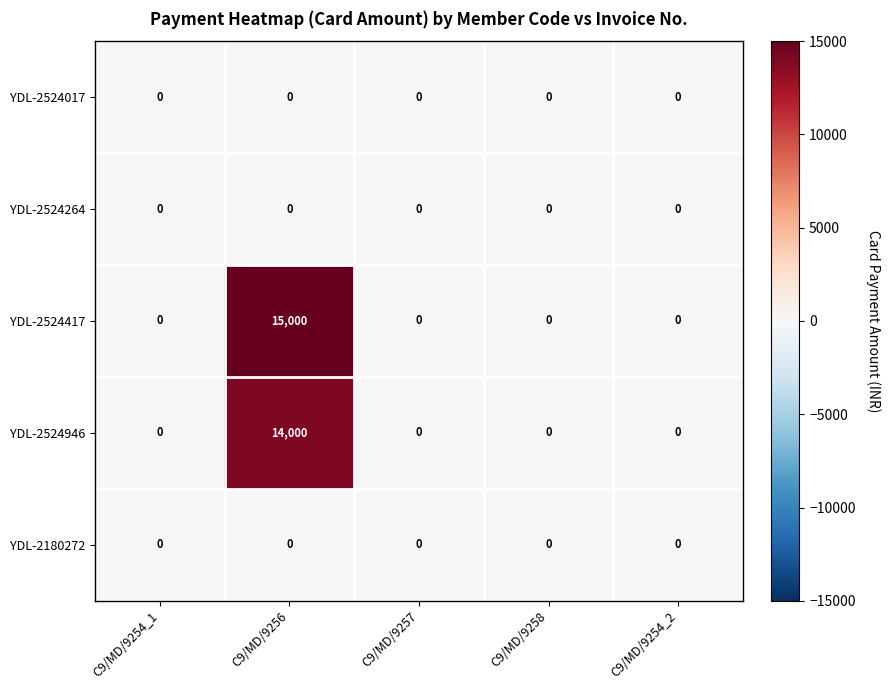

Which series has the largest range (max minus min)?

YDL-2524417